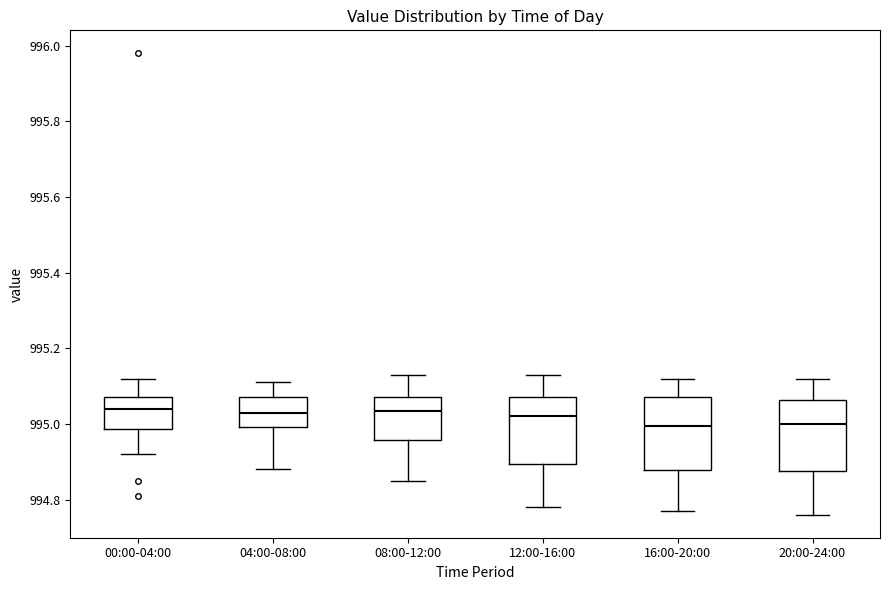

Reading left to right, transcribe this box plot: for each box, give where its median line is, the range the box spans, and where its two whiskers end, as read against the y-axis. The values are not printed on the chart, so give them approximately, as read against the axis.

00:00-04:00: median 995.04, box 994.98 to 995.08, whiskers 994.92 to 995.12
04:00-08:00: median 995.04, box 995.00 to 995.08, whiskers 994.88 to 995.12
08:00-12:00: median 995.04, box 994.96 to 995.08, whiskers 994.86 to 995.14
12:00-16:00: median 995.02, box 994.90 to 995.08, whiskers 994.78 to 995.14
16:00-20:00: median 995.00, box 994.88 to 995.08, whiskers 994.78 to 995.12
20:00-24:00: median 995.00, box 994.88 to 995.06, whiskers 994.76 to 995.12